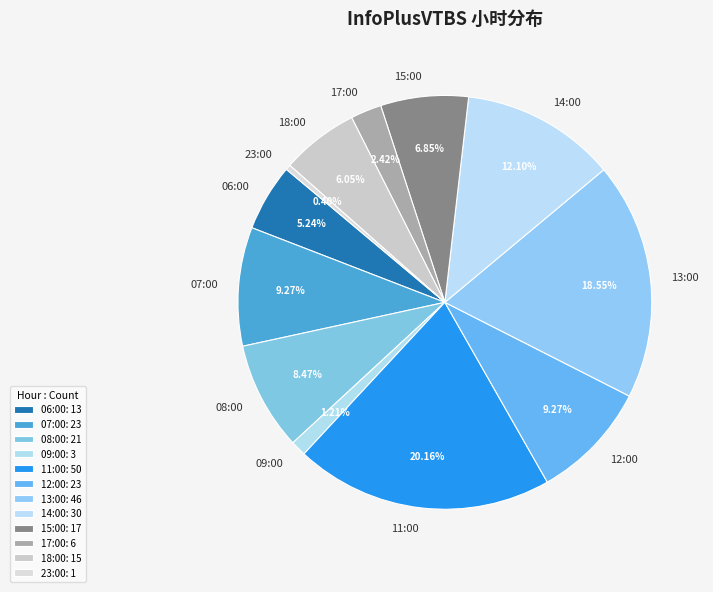

What is the total percentage of 18:00 and 06:00?

11.3%